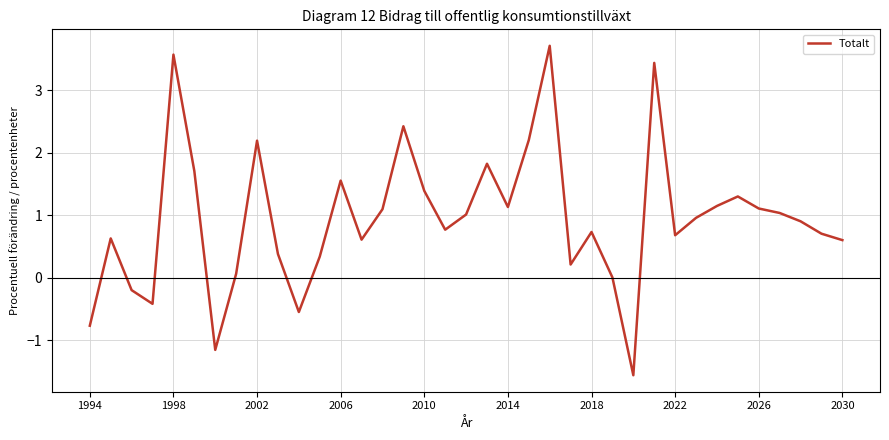

What is the difference between the maximum and minimum values?

5.3